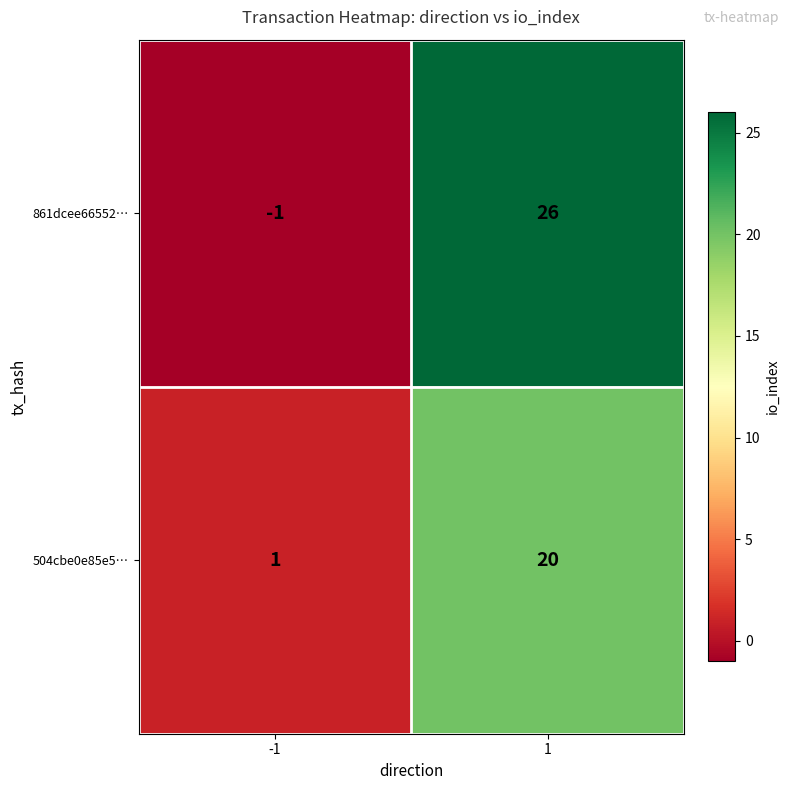

Which series has the largest range (max minus min)?

861dcee66552…